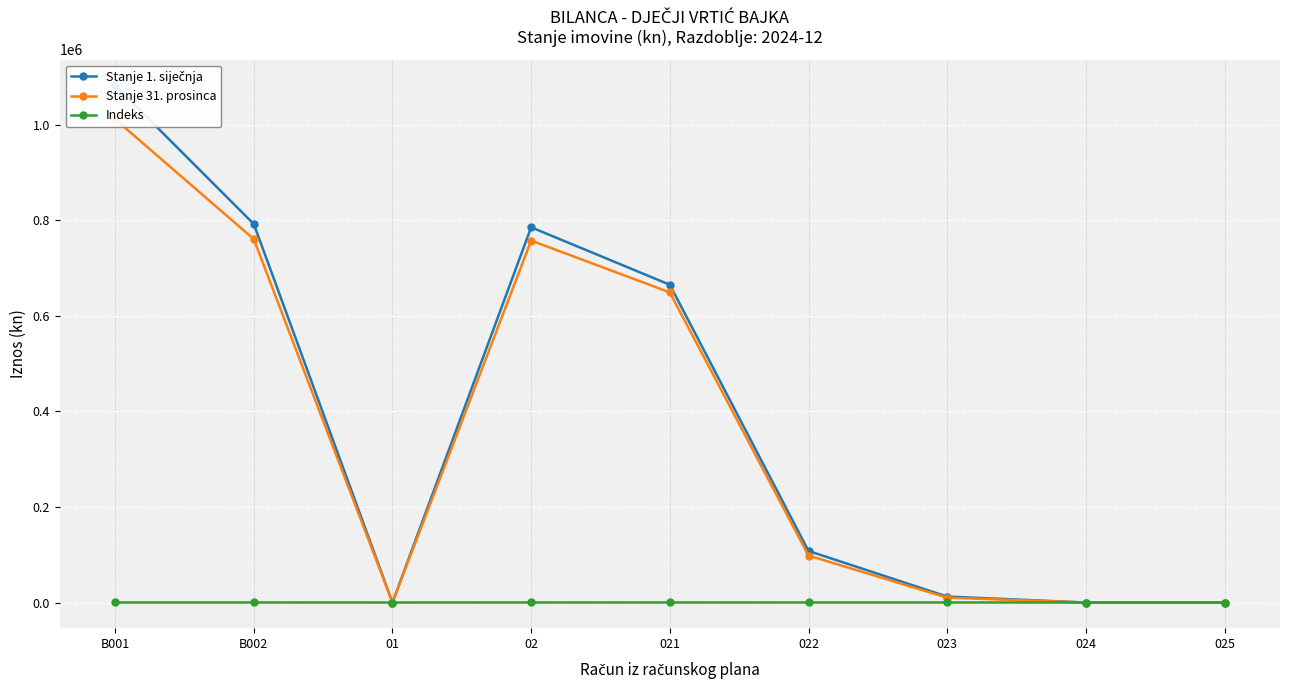

True or false: Indeks and Stanje 31. prosinca cross at least once.

False